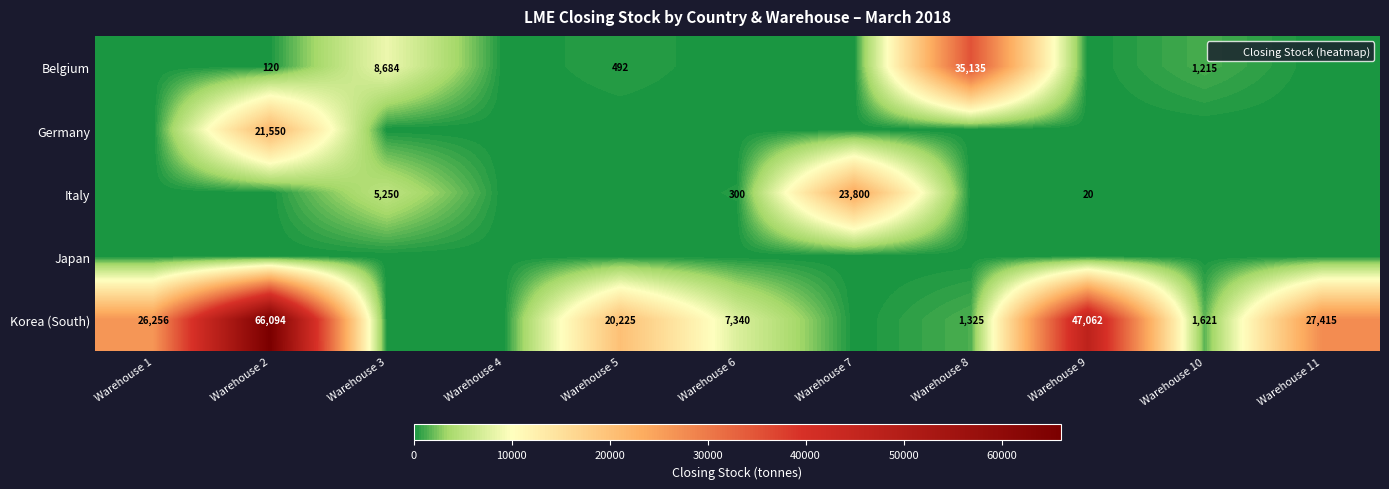

The Belgium series shows 17607 at Warehouse 7. True or false?

False